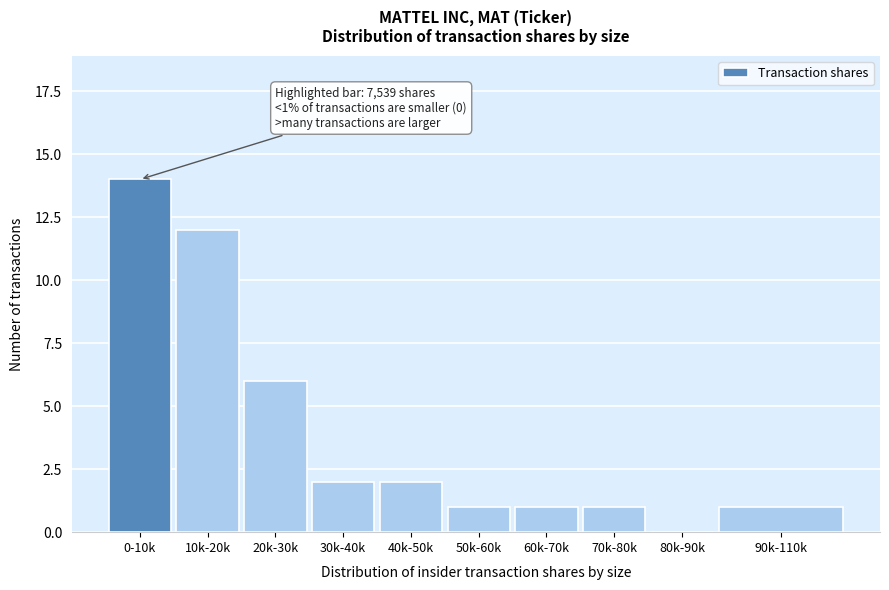

Reading left to right, transcribe all the data shown in this chart.

0-10k=14	10k-20k=12	20k-30k=6	30k-40k=2	40k-50k=2	50k-60k=1	60k-70k=1	70k-80k=1	80k-90k=0	90k-110k=1